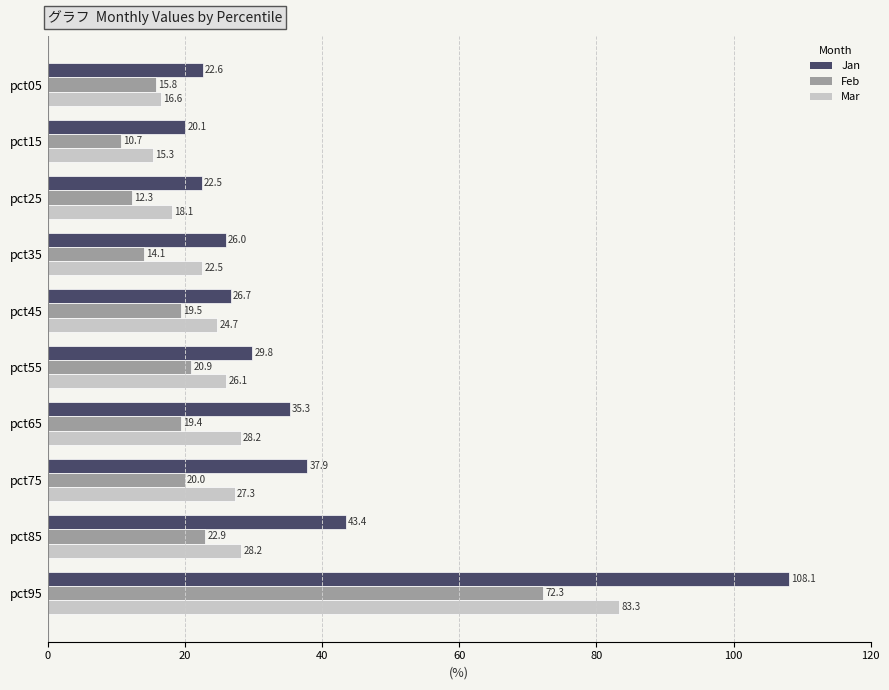

The Jan series shows 40.4 at pct35. True or false?

False